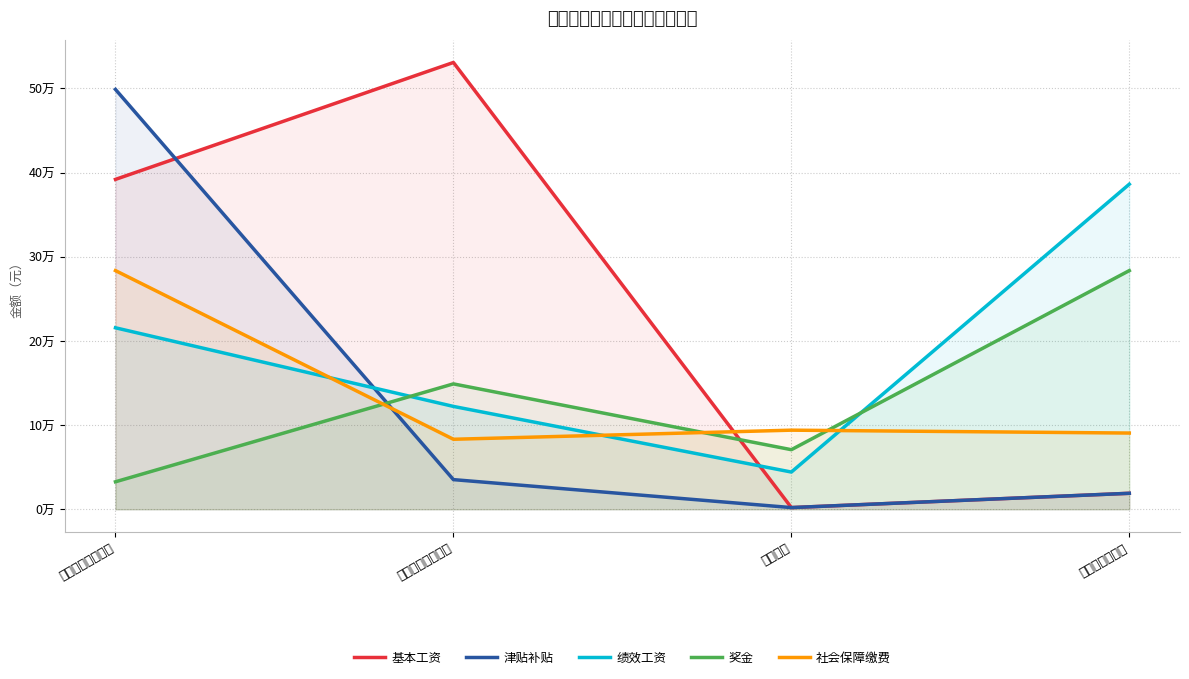

True or false: 社会保障缴费 has more than 2 points higher than both neighbors.

False